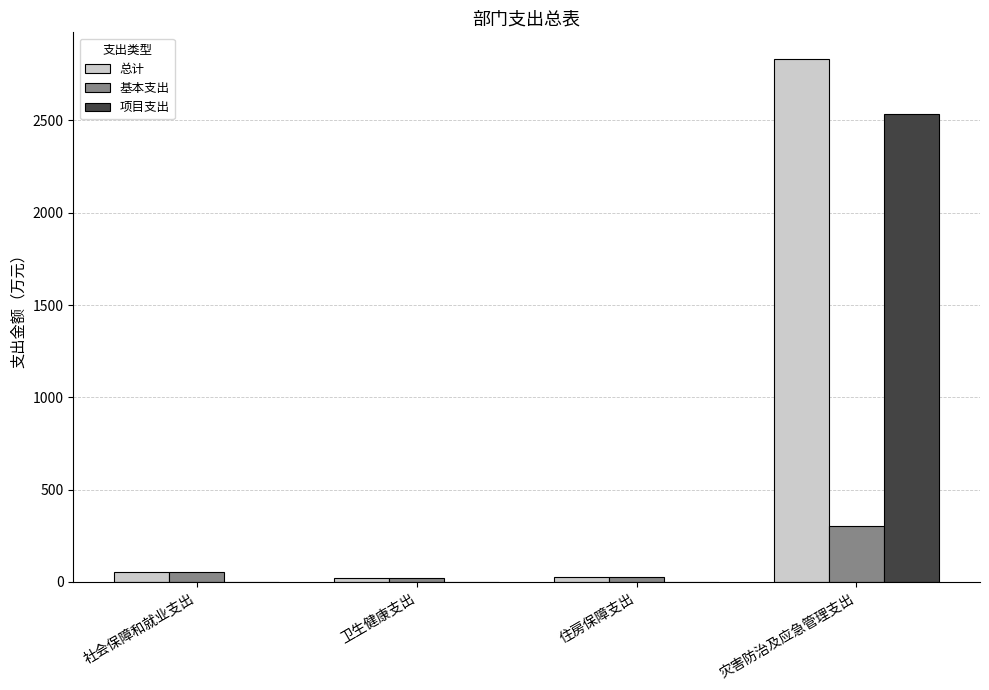

True or false: 基本支出 has a value of 300.0 at 灾害防治及应急管理支出.

True